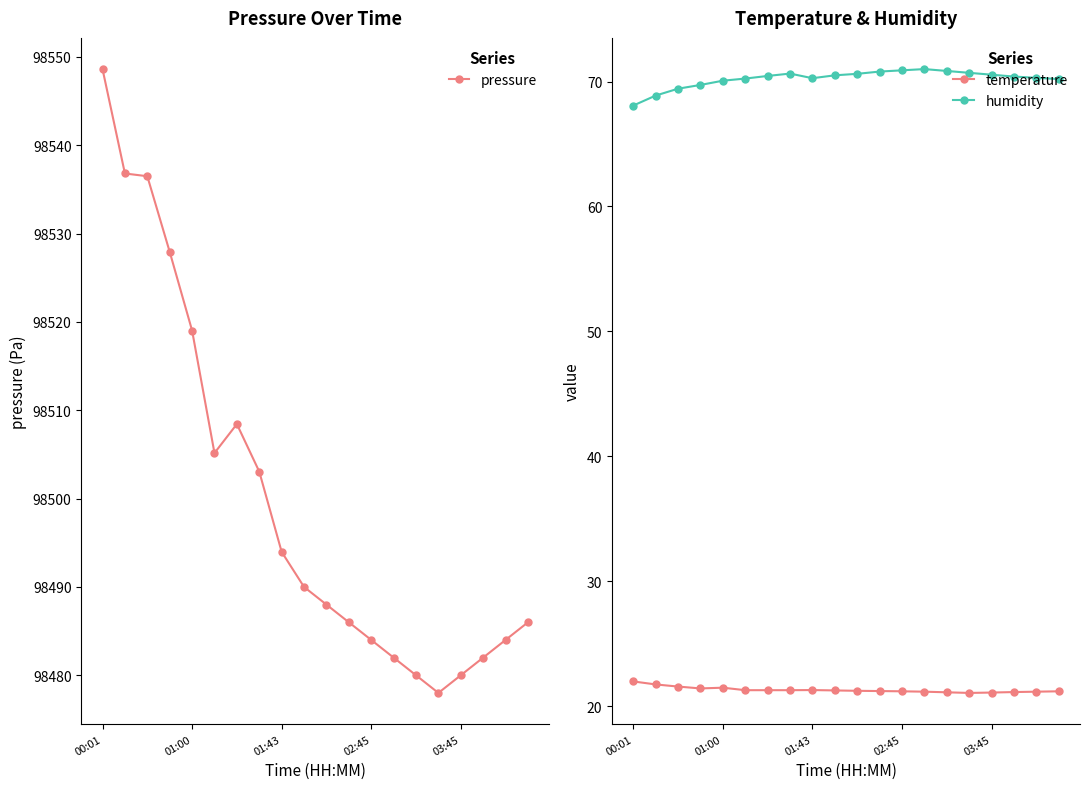

What is the value of the humidity point at the 3rd from the left?

69.4